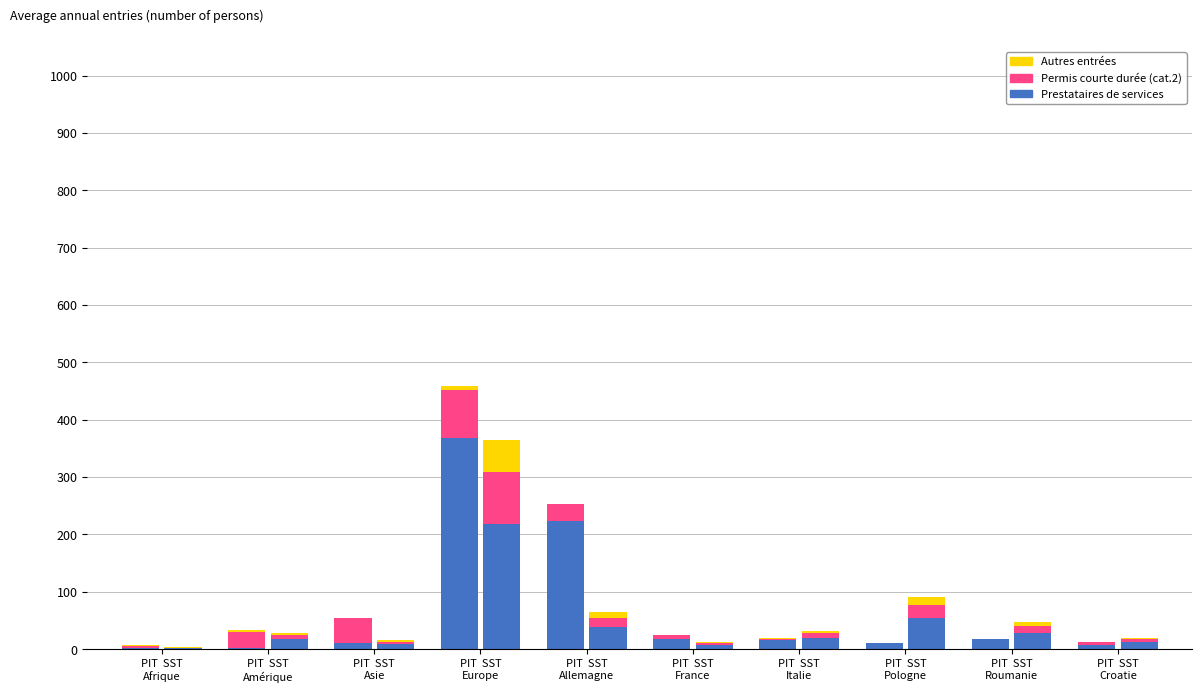

The Autres entrées series shows 0 at PIT  SST
Asie. True or false?

True